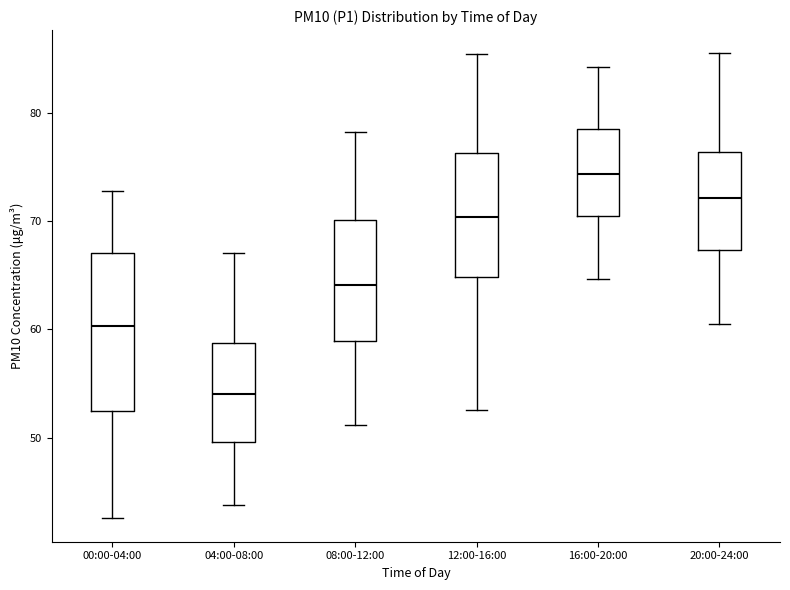

Reading left to right, transcribe this box plot: for each box, give where its median line is, the range the box spans, and where its two whiskers end, as read against the y-axis. The values are not printed on the chart, so give them approximately, as read against the axis.

00:00-04:00: median 60, box 53 to 67, whiskers 43 to 73
04:00-08:00: median 54, box 50 to 59, whiskers 44 to 67
08:00-12:00: median 64, box 59 to 70, whiskers 51 to 78
12:00-16:00: median 70, box 65 to 76, whiskers 53 to 85
16:00-20:00: median 74, box 71 to 79, whiskers 65 to 84
20:00-24:00: median 72, box 67 to 76, whiskers 60 to 86